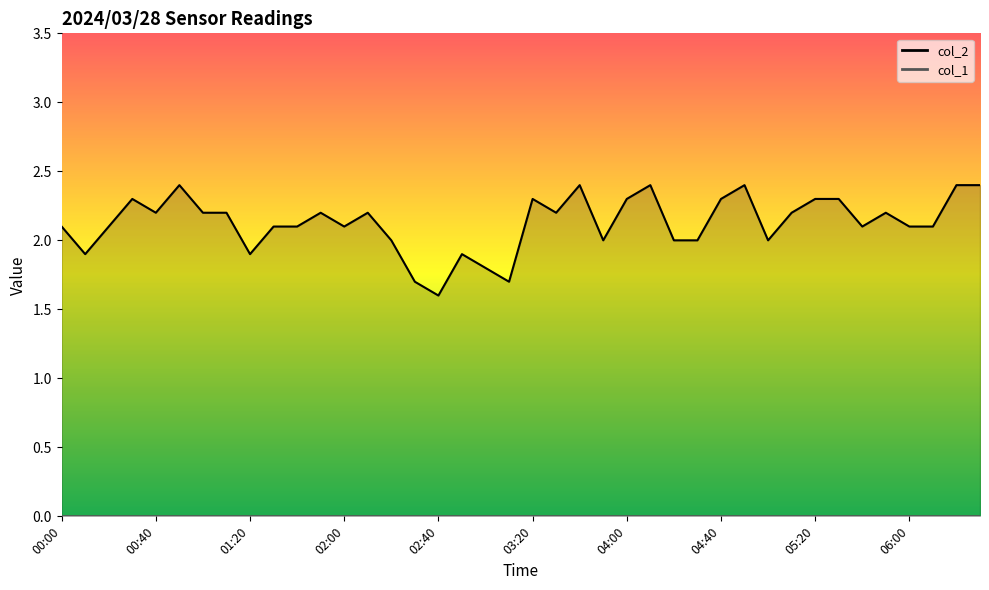

What is the maximum value shown in the chart?

2.4